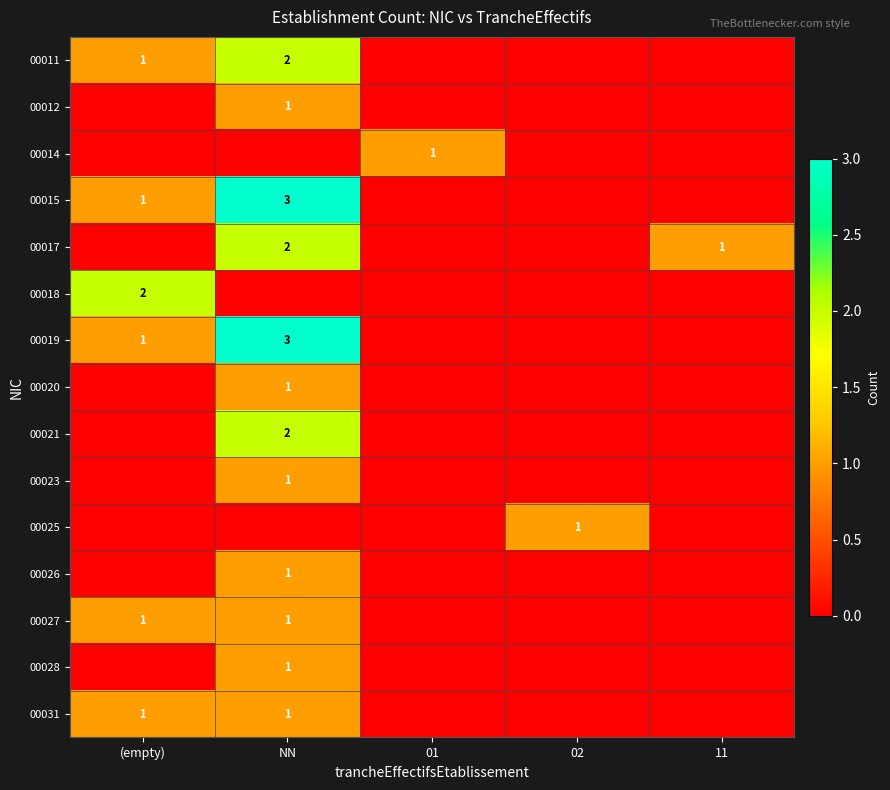

The value of 00012 at NN is 2. True or false?

False